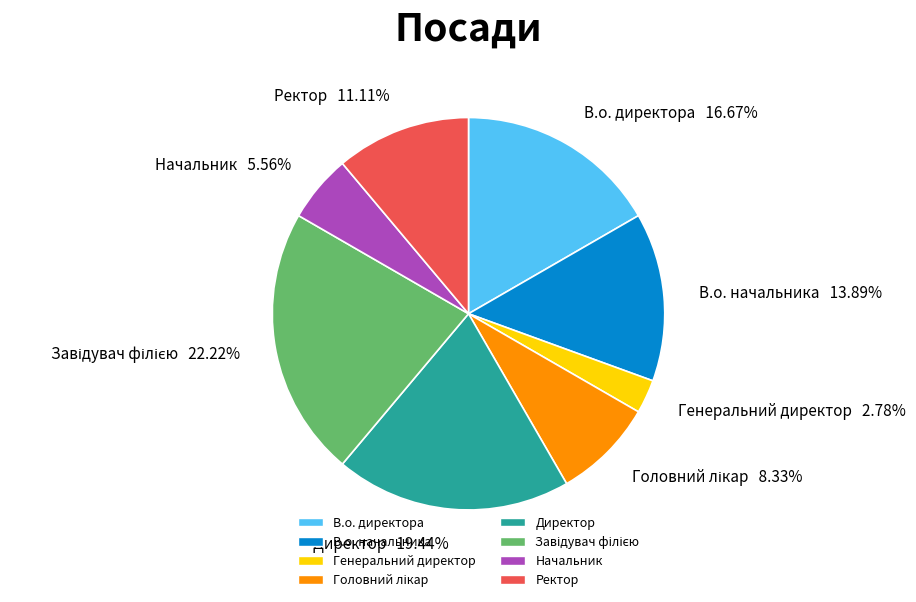

Which category has the smallest portion of the pie?

Генеральний директор